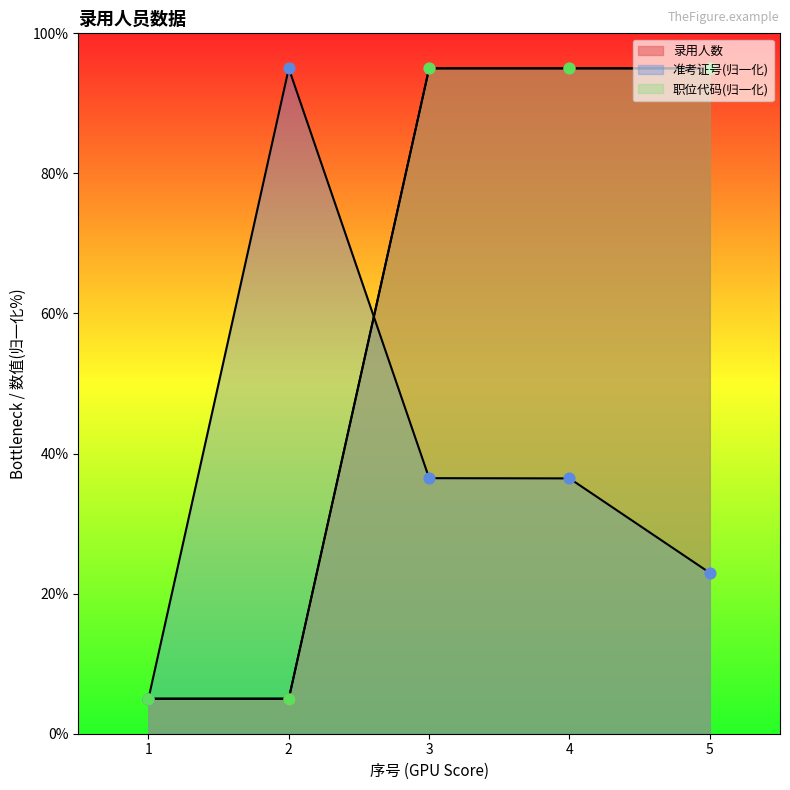

Which series contains the lowest Y value?

准考证号